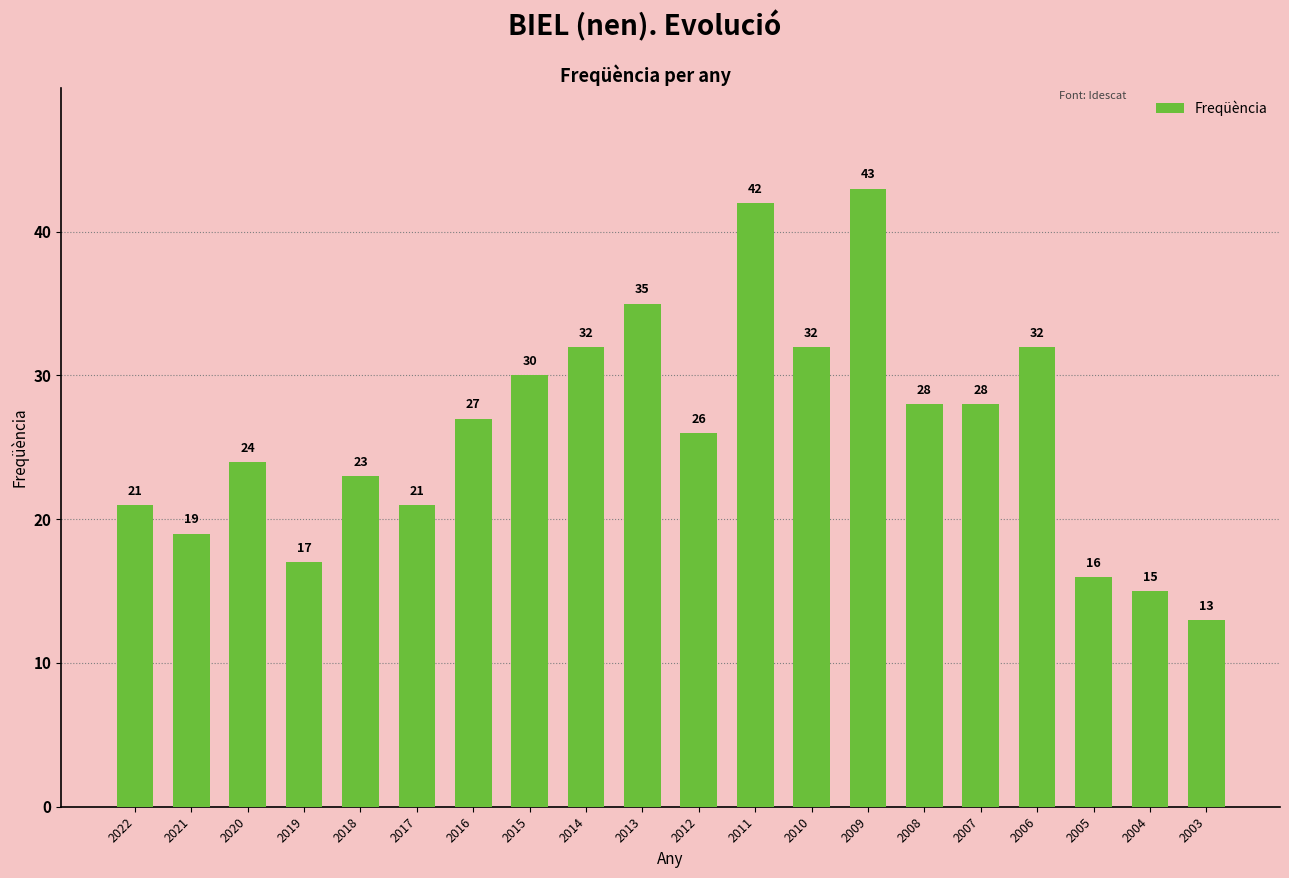

Is it true that the value at 2022 is 21?

True